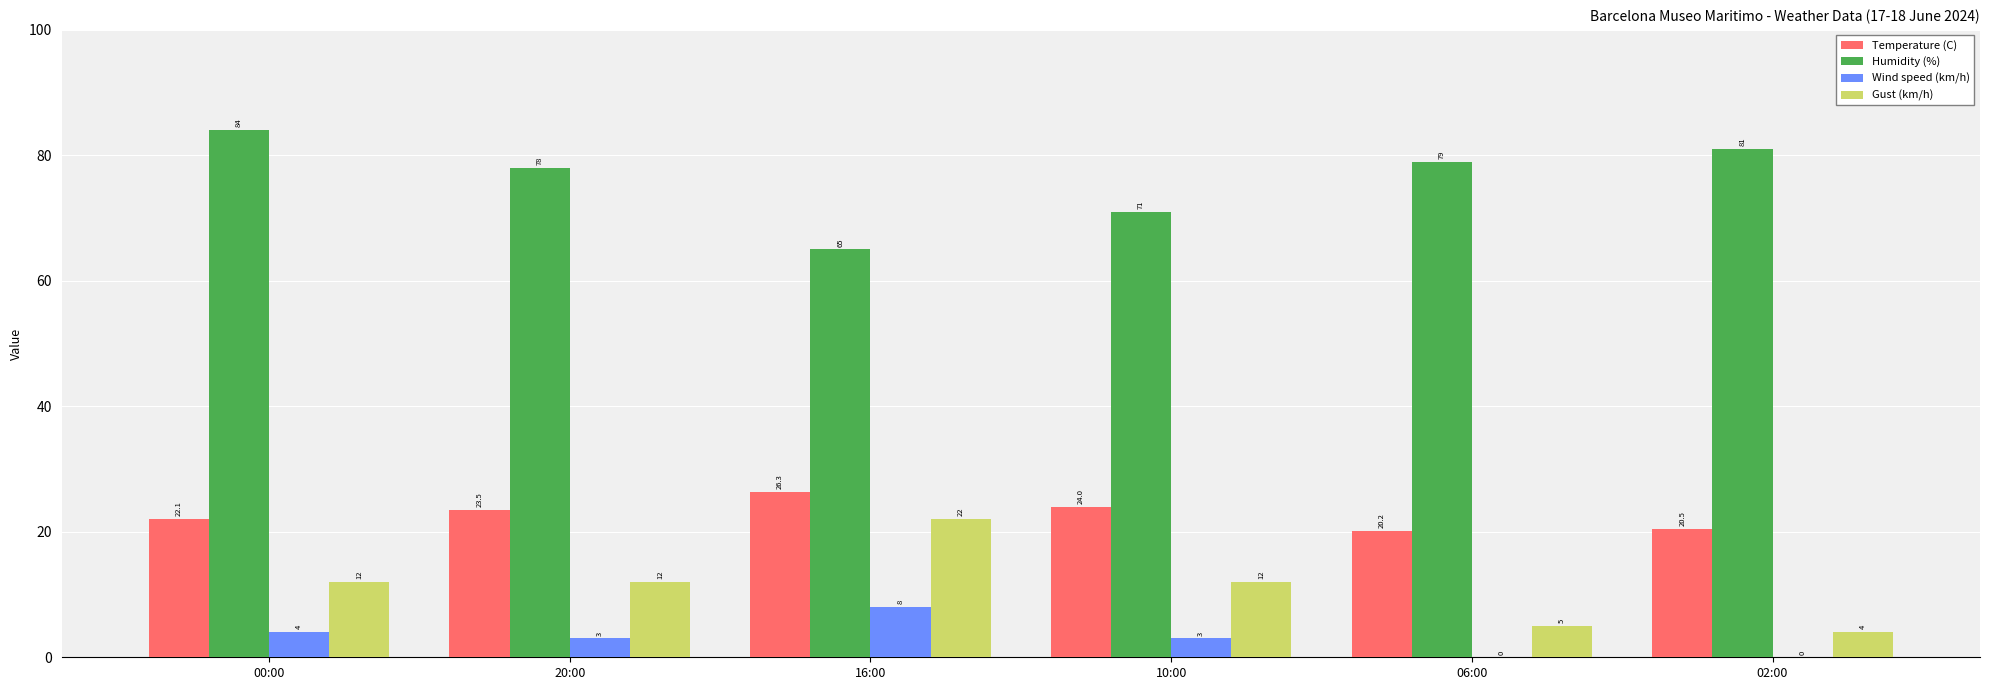

Is the value of Wind speed (km/h) at 00:00 greater than the value of Gust (km/h) at 06:00?

No